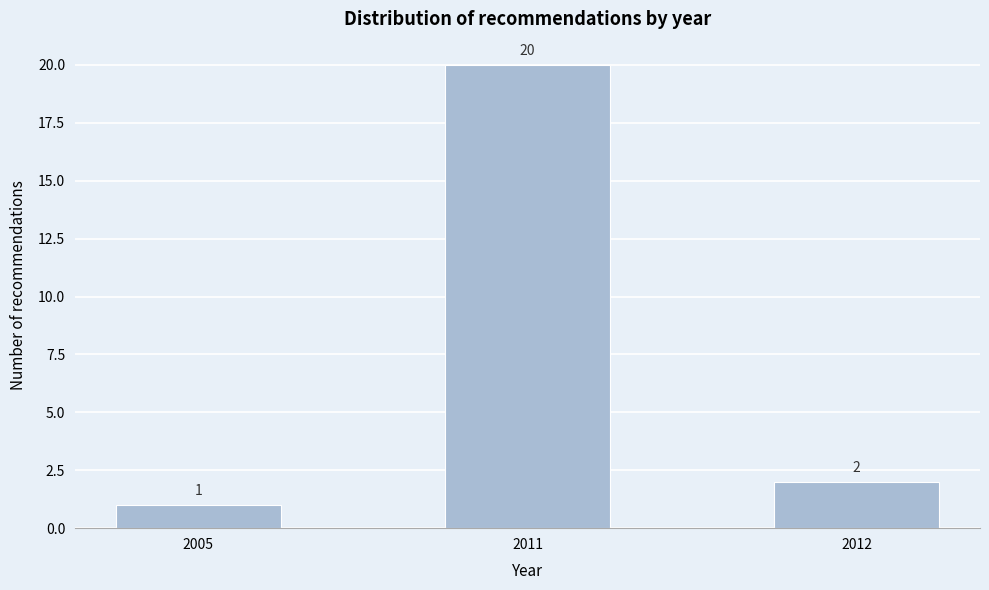

Reading right to left, extract all data points from this chart.

2012=2	2011=20	2005=1